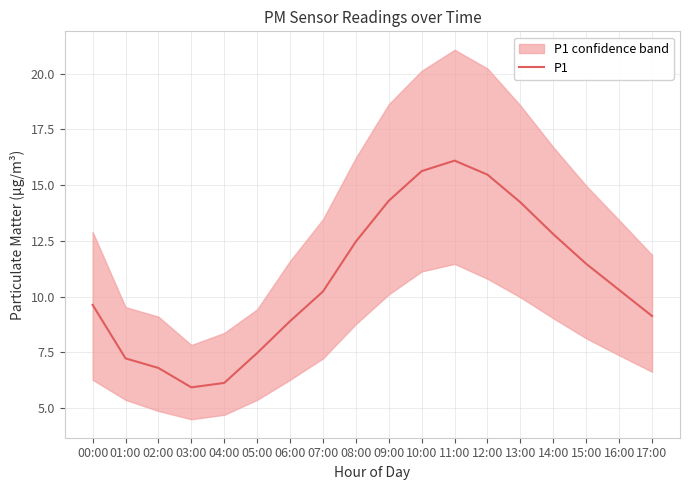

True or false: there are more than 0 points higher than both neighbors.

True